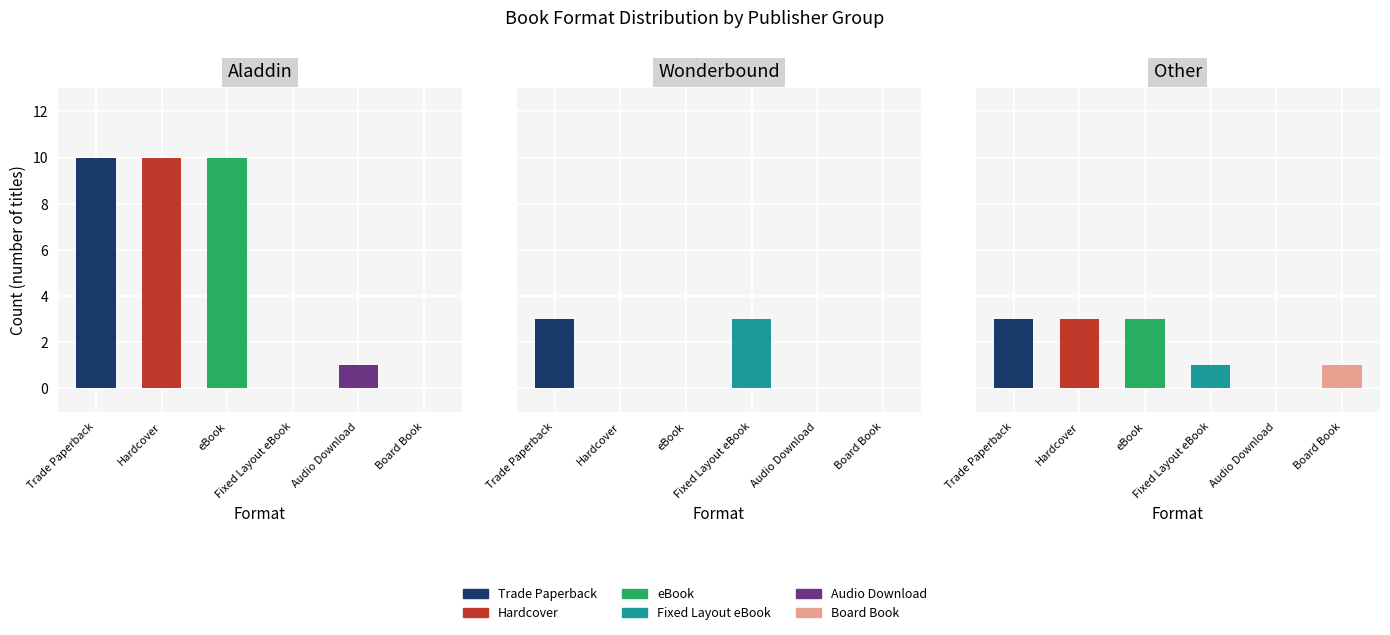

Which series has the widest spread of values?

Trade Paperback